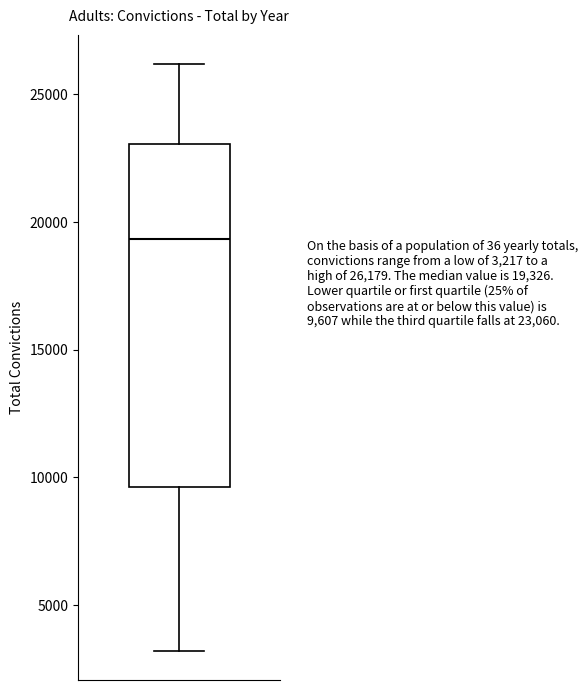

Transcribe this box plot: give where the median line is, the range the box spans, and where the two whiskers end, as read against the y-axis. The values are not printed on the chart, so give them approximately, as read against the axis.

median 19500, box 9500 to 23000, whiskers 3000 to 26000